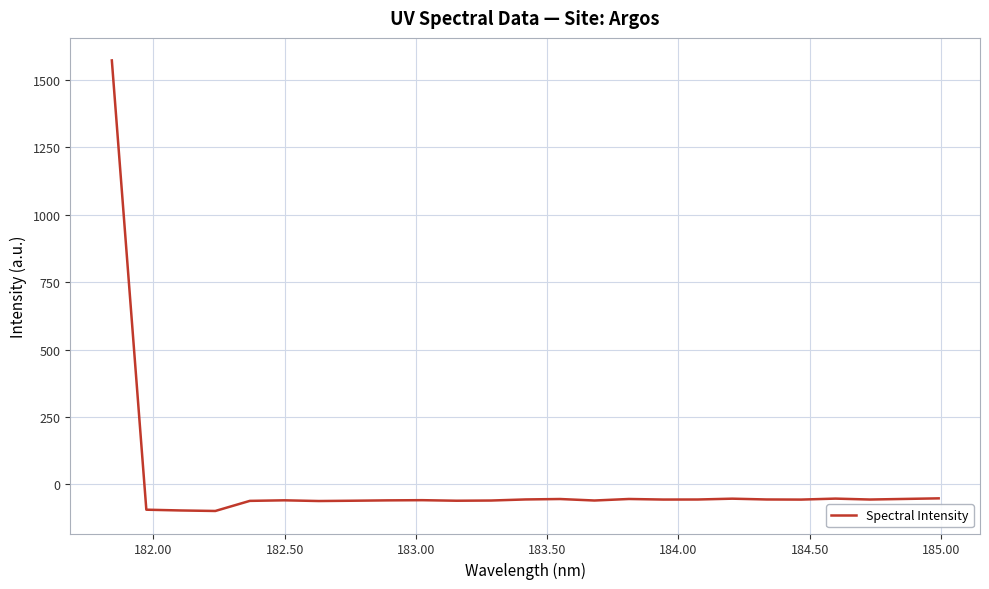

Count the number of values greater than -55.

7